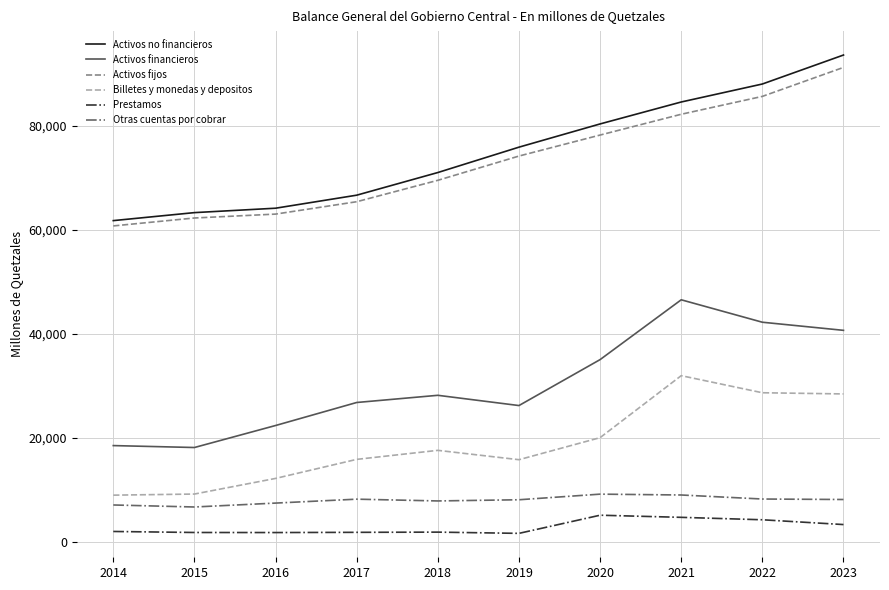

Does the chart have visible grid lines?

Yes